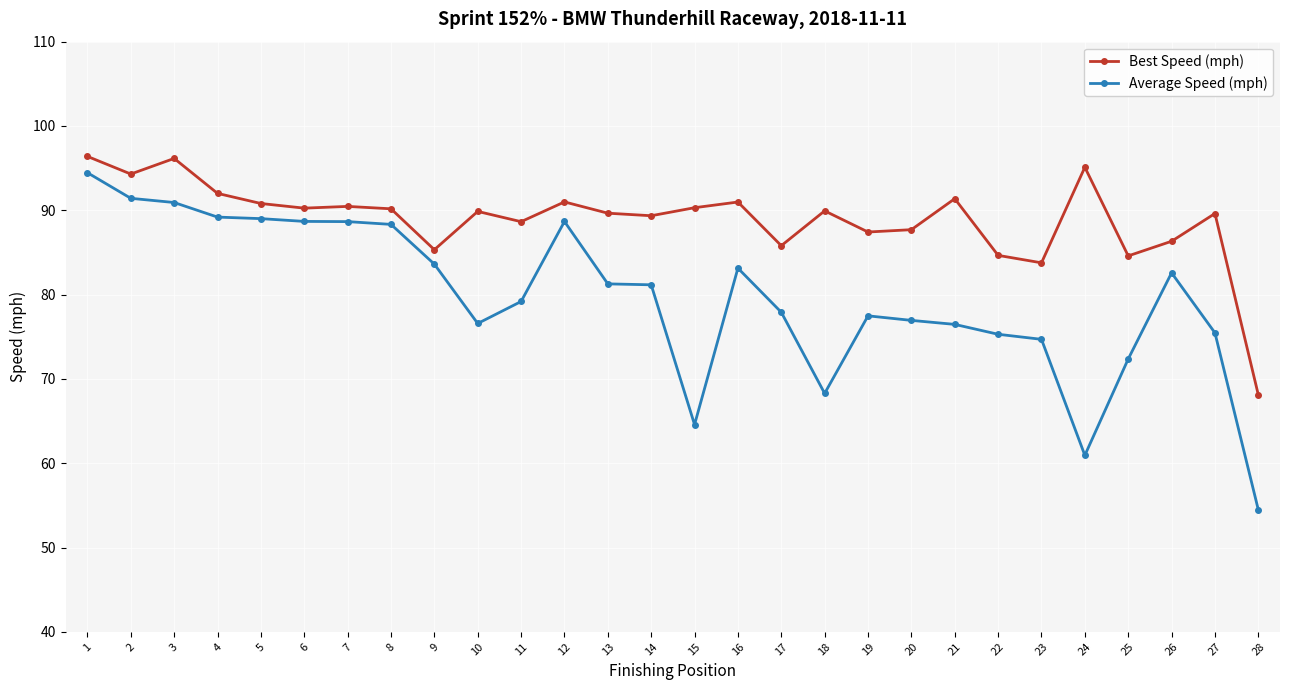

At 8, list the series in order from largest to smallest.

Best Speed (mph), Average Speed (mph)